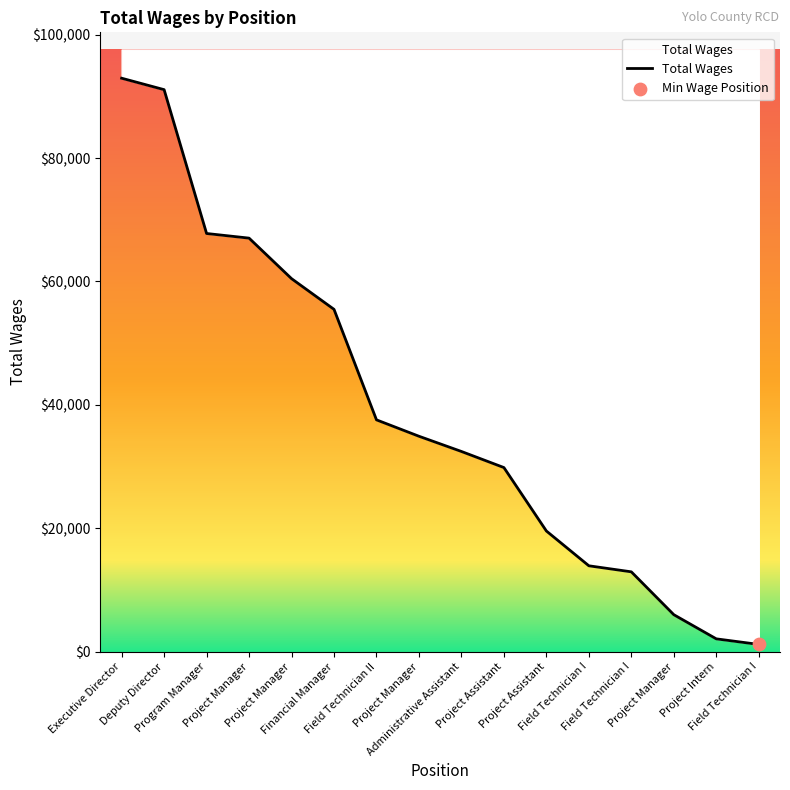

Between Financial Manager and Field Technician II, which is larger?

Financial Manager